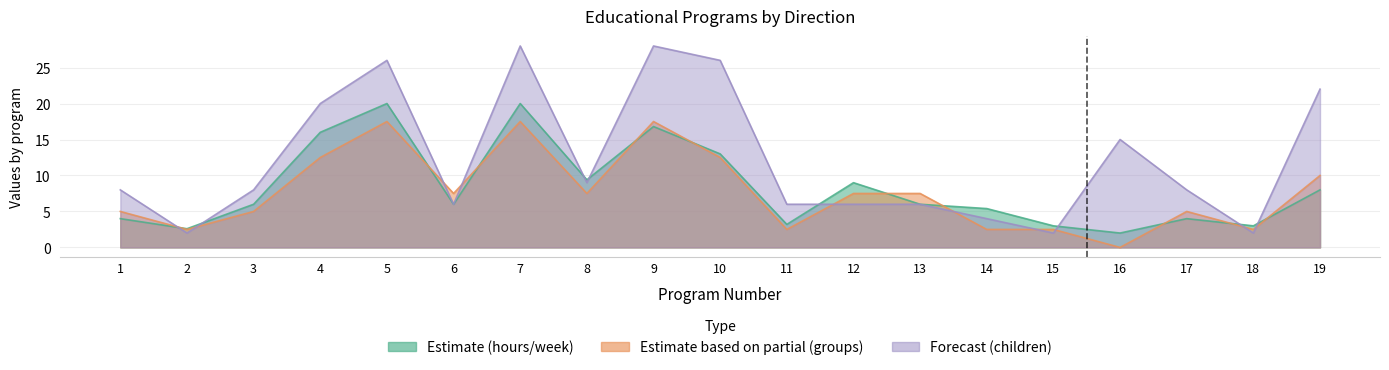

True or false: Forecast (children) has a value of 4.1 at 15.

False